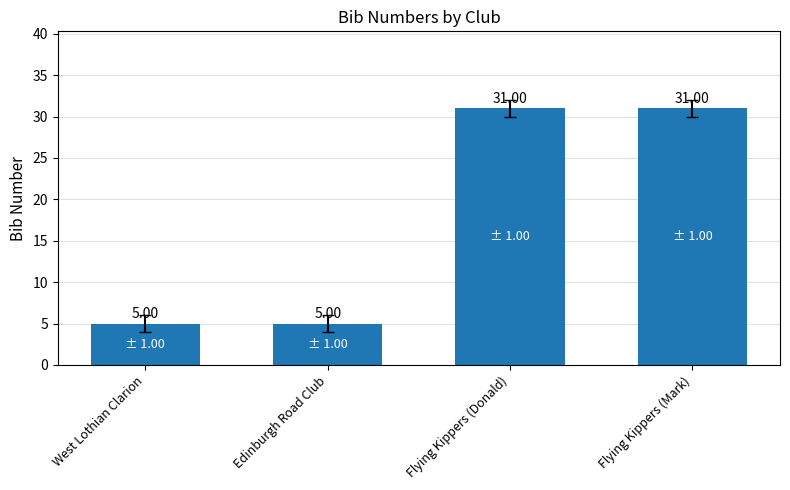

Are the bars grouped side by side (vs. stacked)?

No